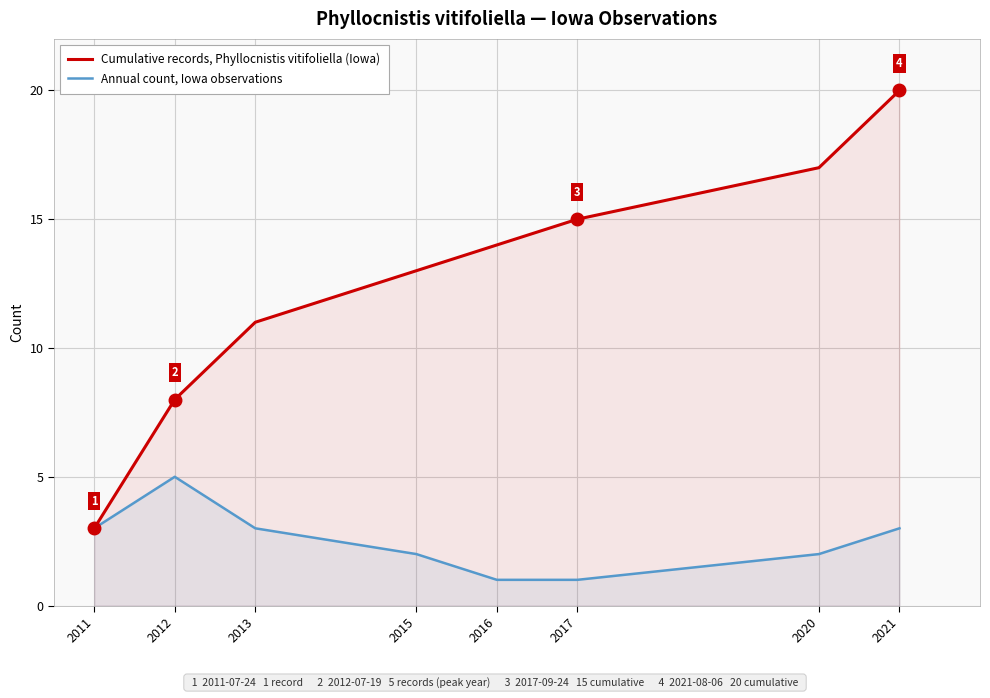

At which label does Annual count, Iowa observations reach its peak?

2012